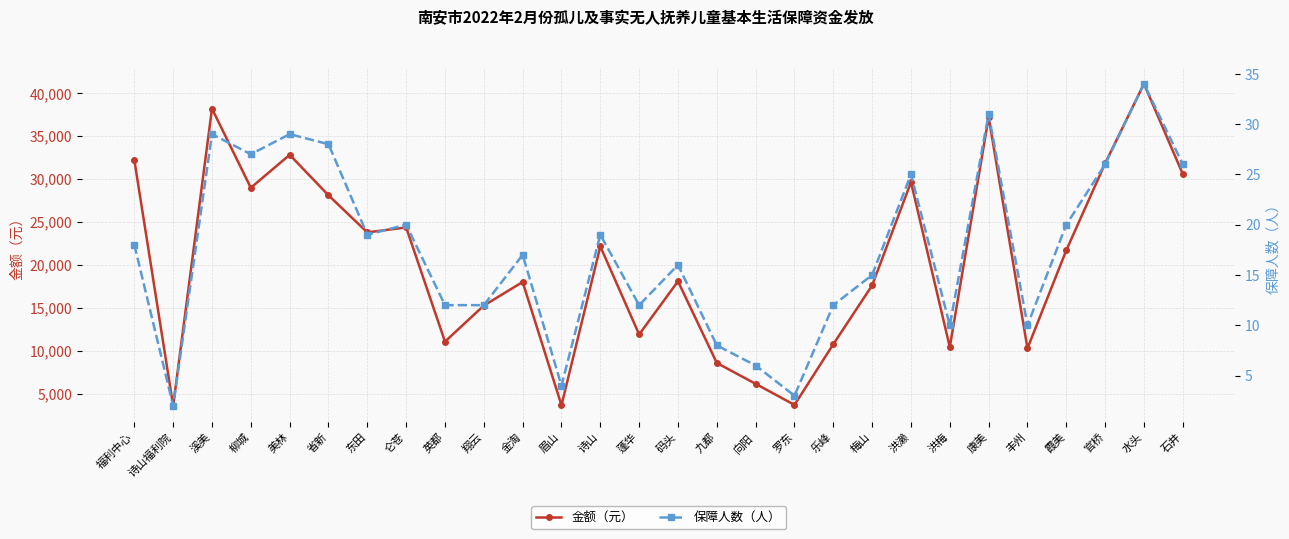

True or false: 保障人数（人） and 金额（元） intersect in this chart.

False